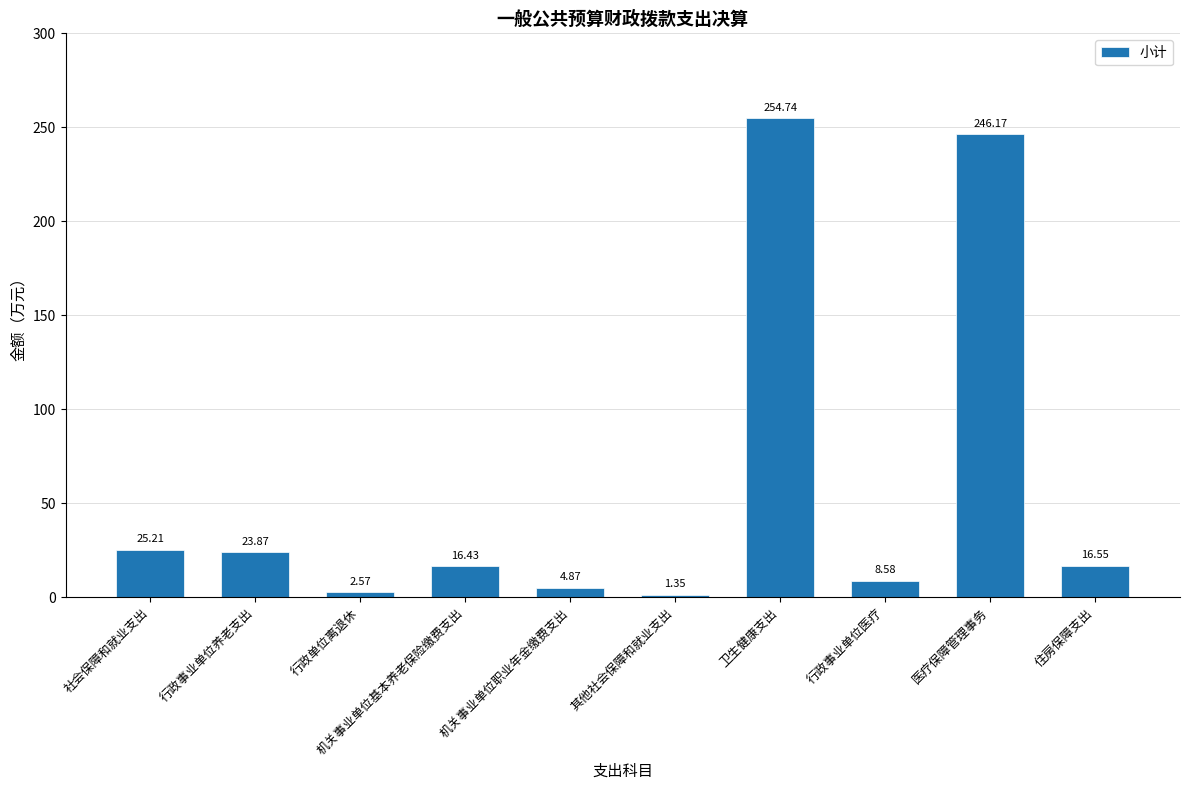

What is the label of the 5th bar from the right?

其他社会保障和就业支出